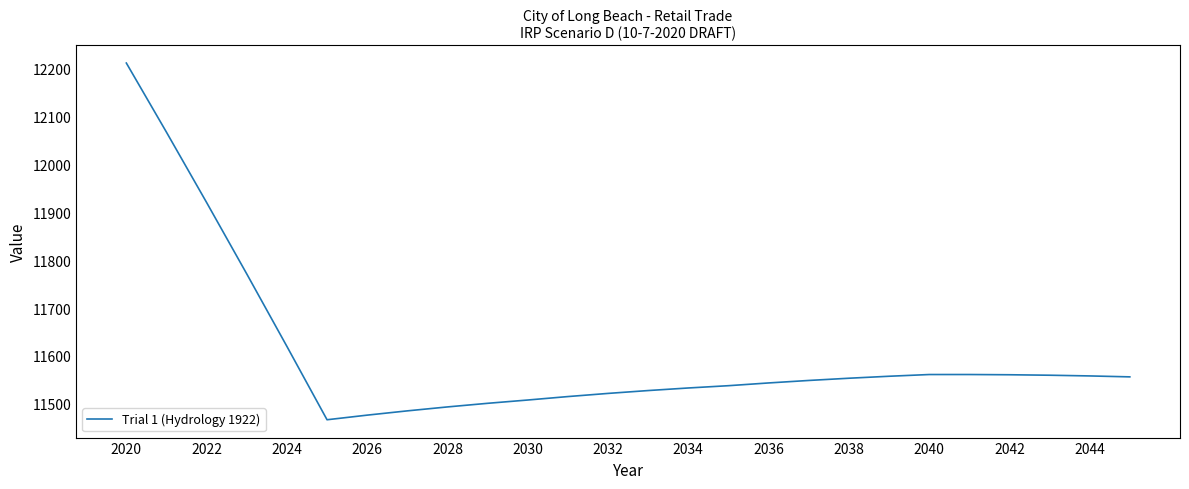

What is the difference between the maximum and minimum values?

745.0